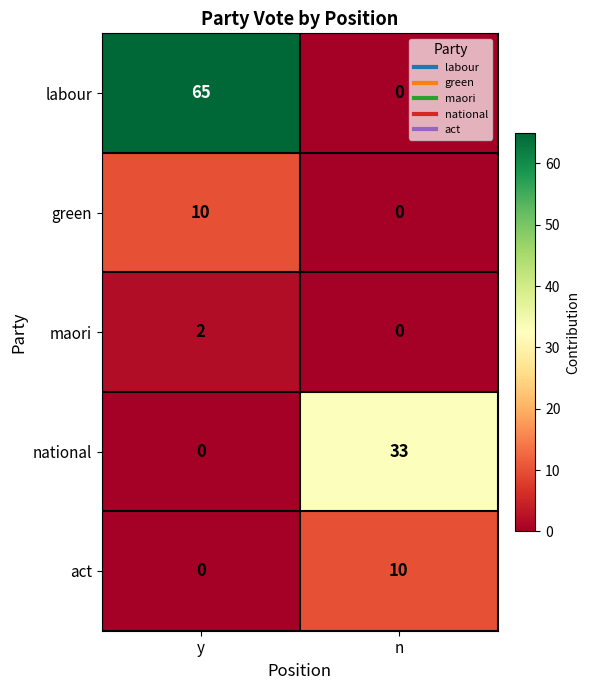

List the labels in order of maori value, largest first.

y, n